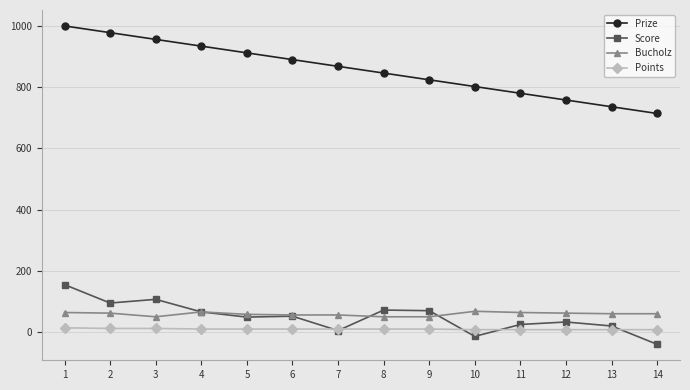

True or false: Points and Prize cross at least once.

False